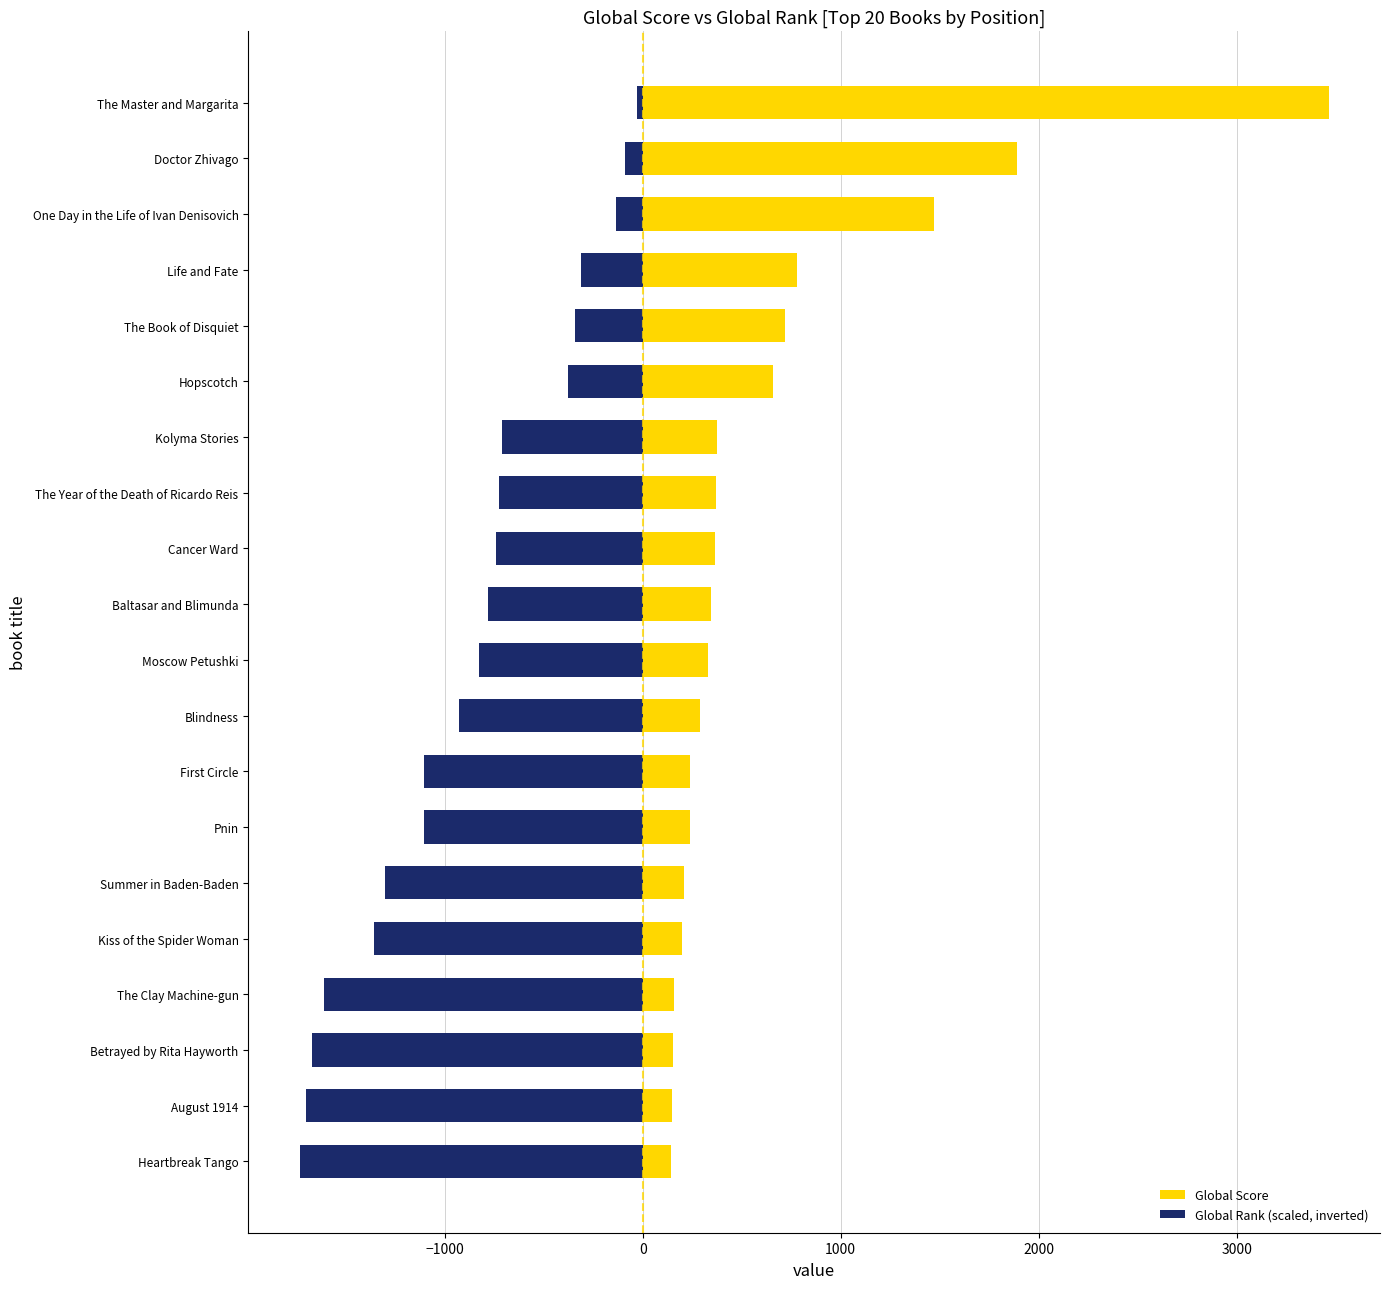

Read the Global Rank (scaled, inverted) value at Summer in Baden-Baden.

-1300.2